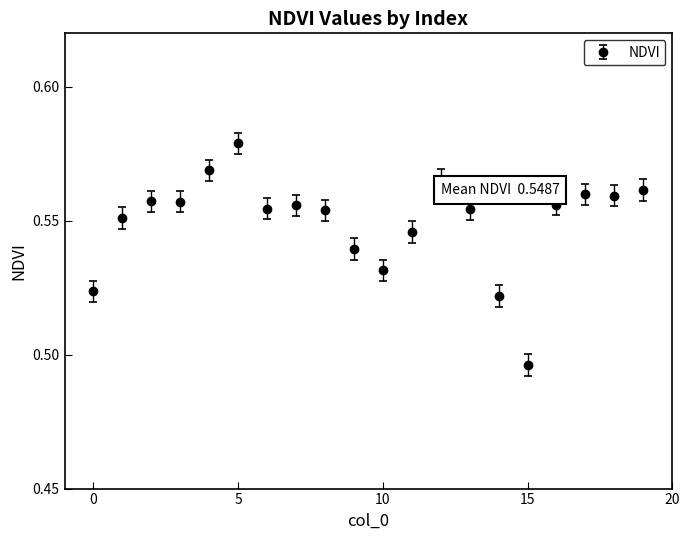

How many categories are shown in the chart?

20